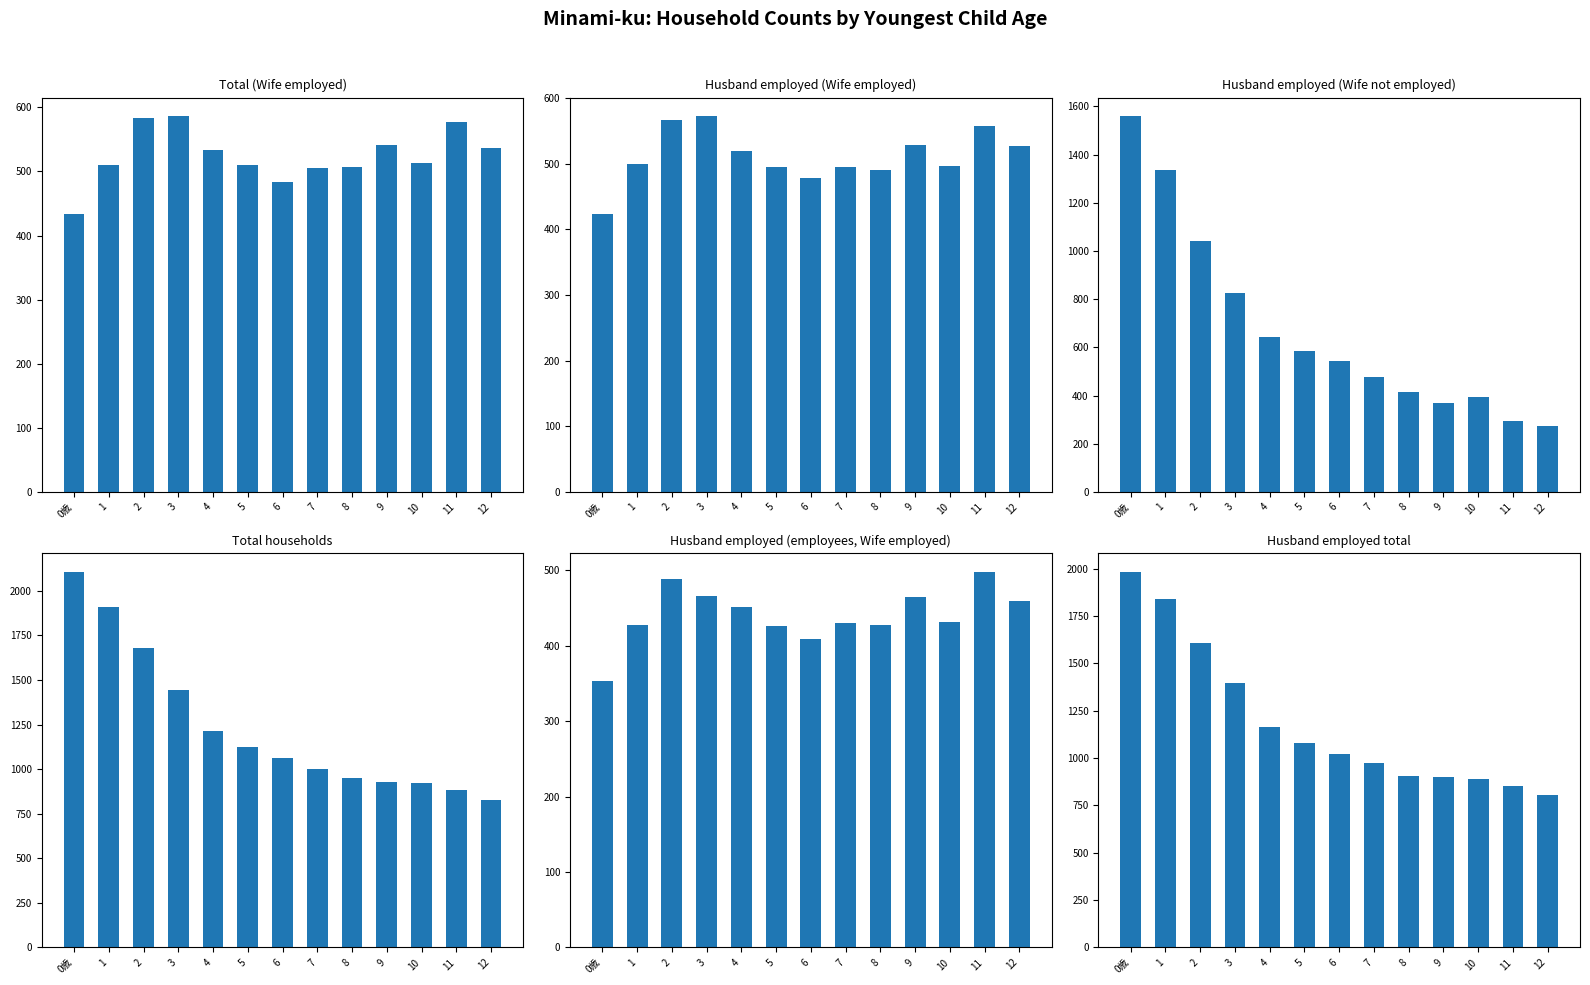

The value of Total households at 9 is 386. True or false?

False